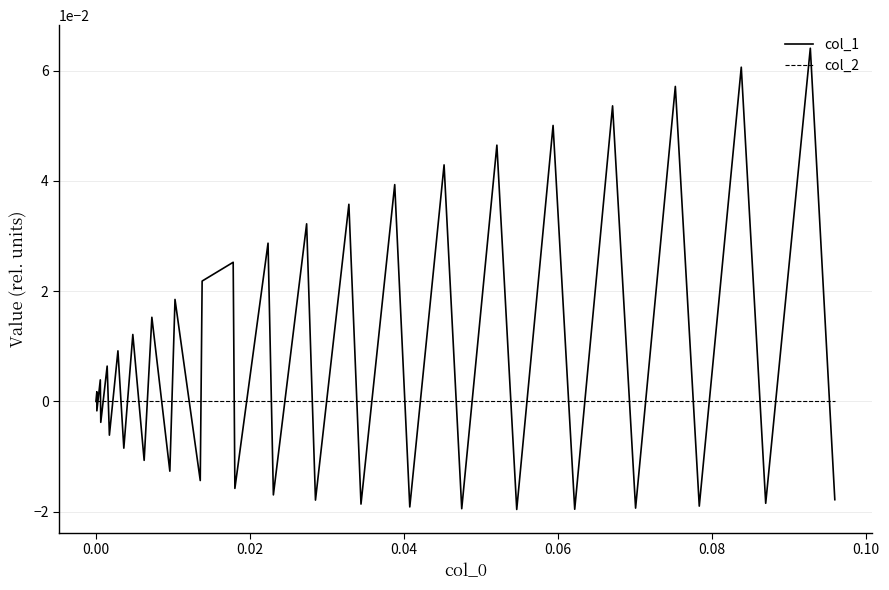

Does the chart have visible grid lines?

Yes